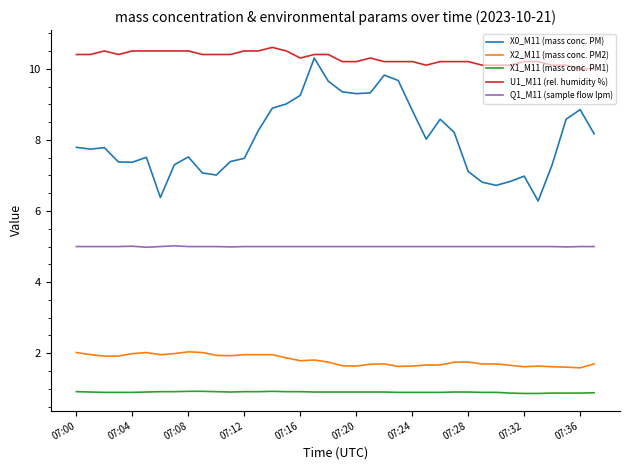

What is the maximum value shown in the chart?

10.6